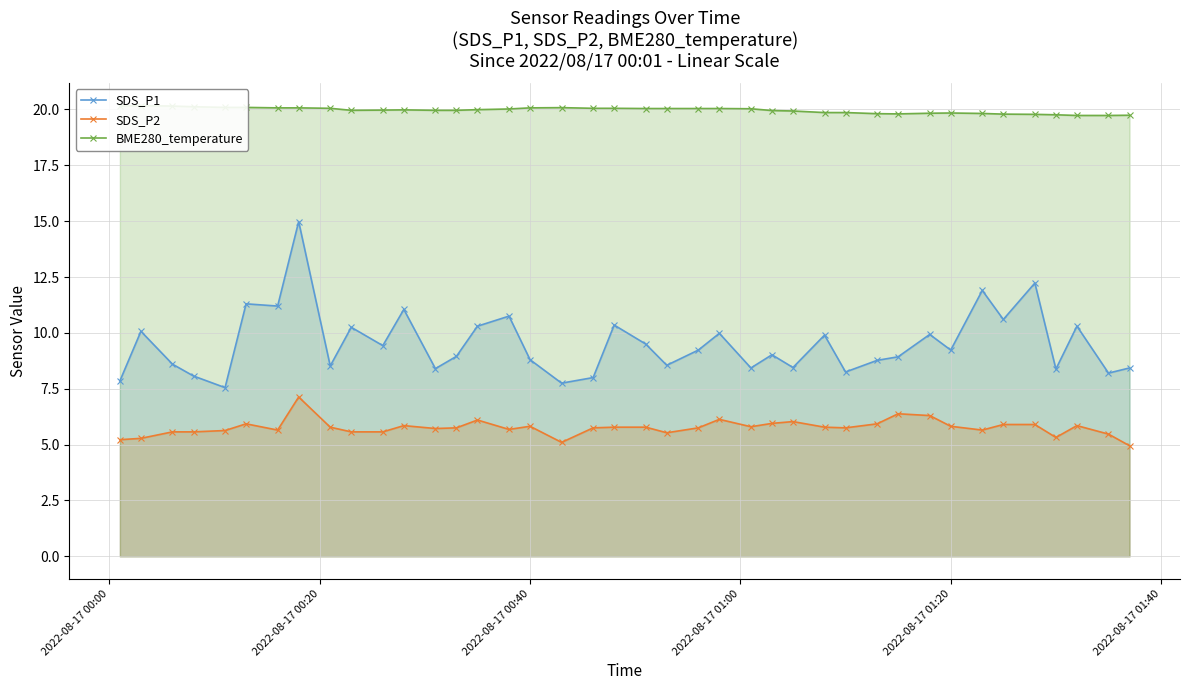

What is the difference between the maximum and second lowest values in the SDS_P1 series?

7.2